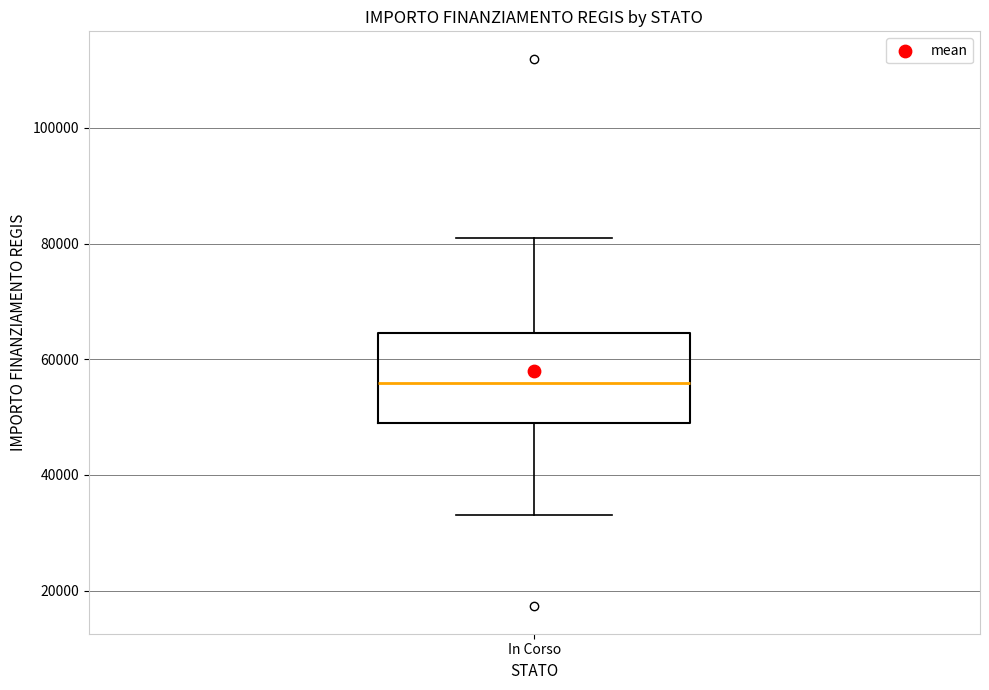

Transcribe this box plot: give where the median line is, the range the box spans, and where the two whiskers end, as read against the y-axis. The values are not printed on the chart, so give them approximately, as read against the axis.

median 56000, box 50000 to 64000, whiskers 32000 to 80000